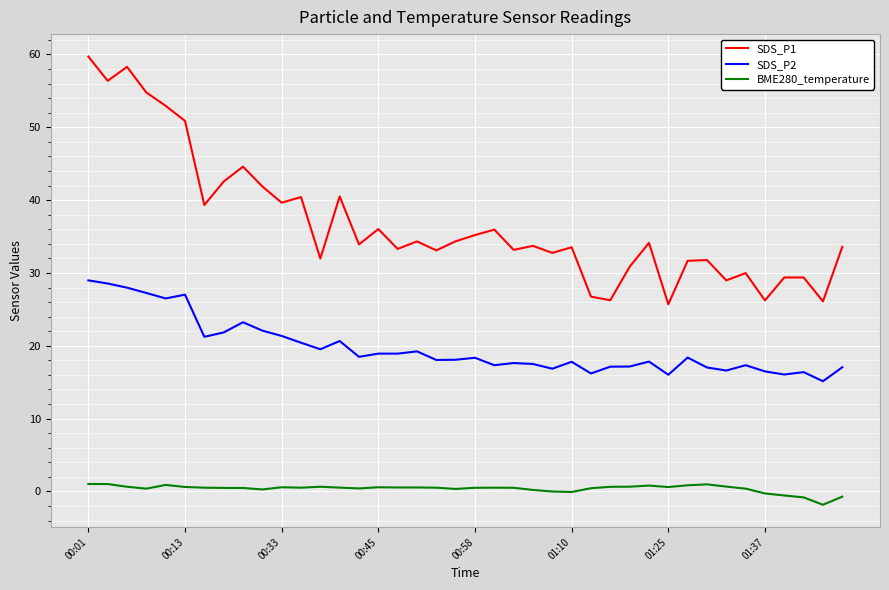

Which series has the largest total across all categories?

SDS_P1